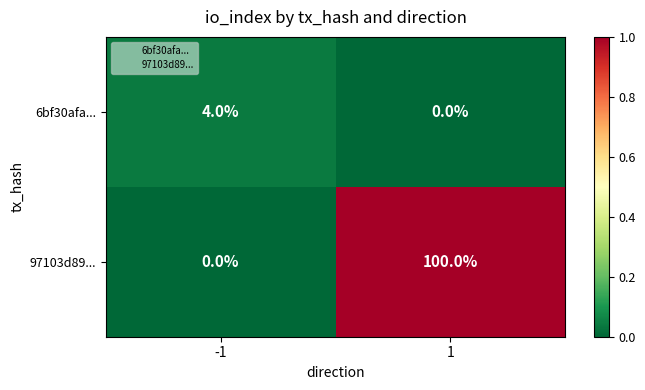

True or false: 97103d89... has a value of 0 at -1.

True